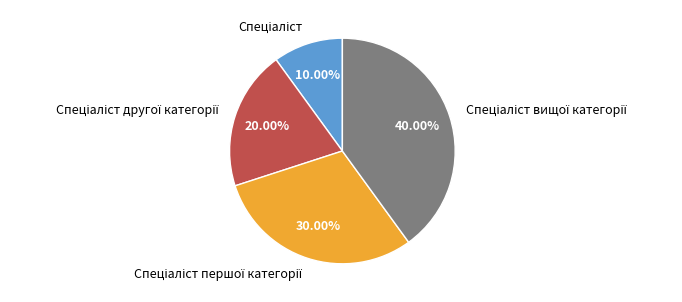

Does any single category account for the majority?

No